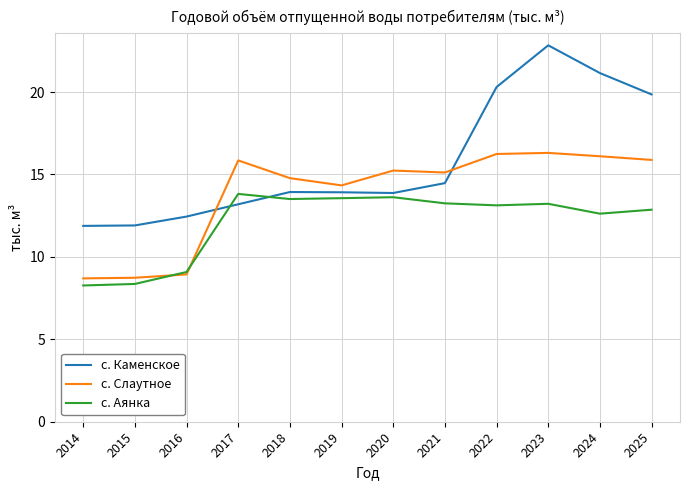

The с. Аянка series shows 2.7 at 2014. True or false?

False